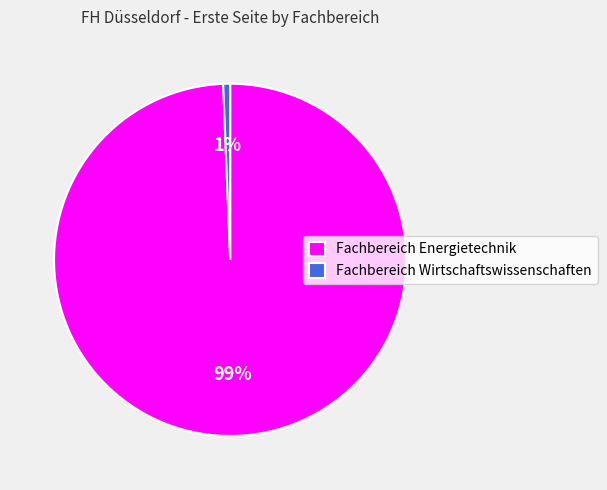

To the nearest percent, what is the combined percentage of Fachbereich Energietechnik and Fachbereich Wirtschaftswissenschaften?

100%